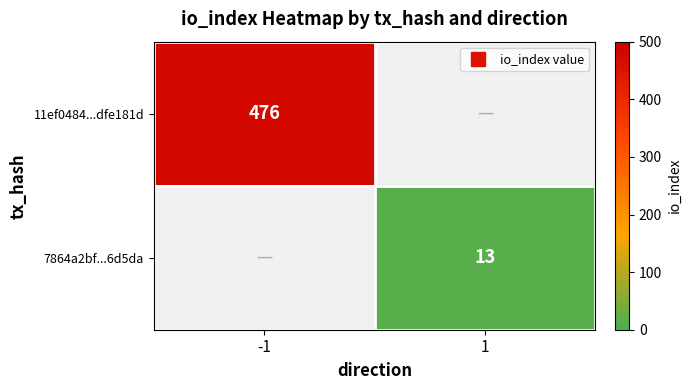

How many values in 11ef0484...dfe181d are above zero?

1